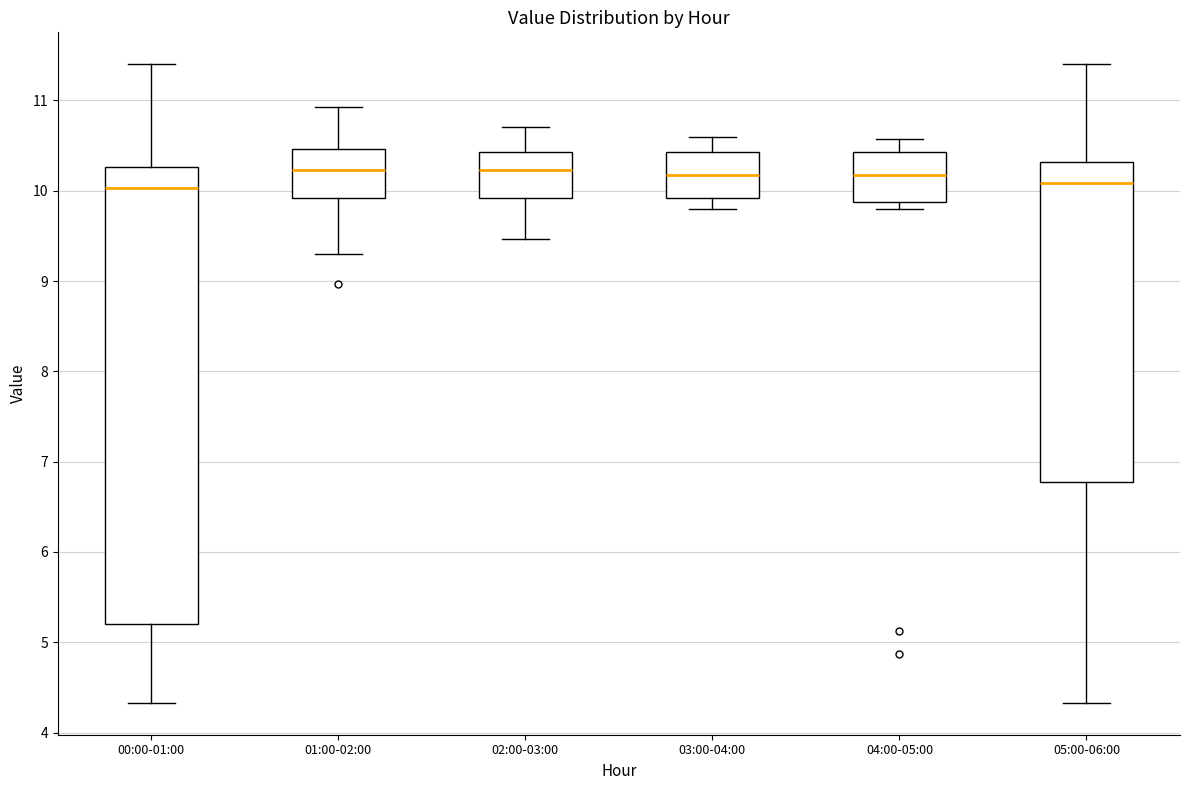

Reading left to right, read every box against the y-axis: the position of its median line, the range the box covers, and the ends of its whiskers. The values are not printed on the chart, so give them approximately, as read against the axis.

00:00-01:00: median 10.0, box 5.2 to 10.3, whiskers 4.3 to 11.4
01:00-02:00: median 10.2, box 9.9 to 10.5, whiskers 9.3 to 10.9
02:00-03:00: median 10.2, box 9.9 to 10.4, whiskers 9.5 to 10.7
03:00-04:00: median 10.2, box 9.9 to 10.4, whiskers 9.8 to 10.6
04:00-05:00: median 10.2, box 9.9 to 10.4, whiskers 9.8 to 10.6
05:00-06:00: median 10.1, box 6.8 to 10.3, whiskers 4.3 to 11.4